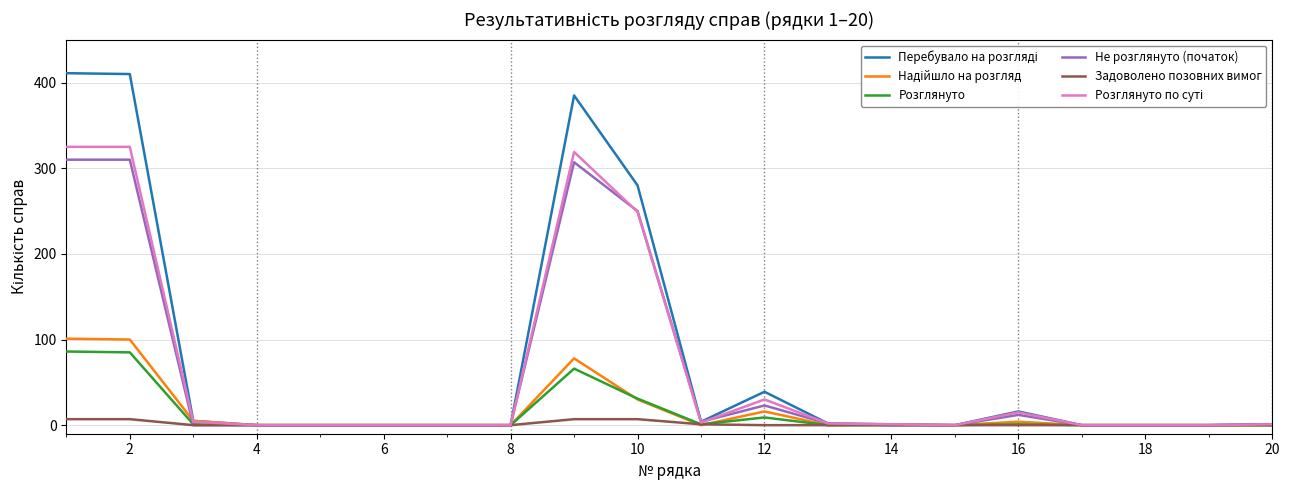

What is the maximum value shown in the chart?

411